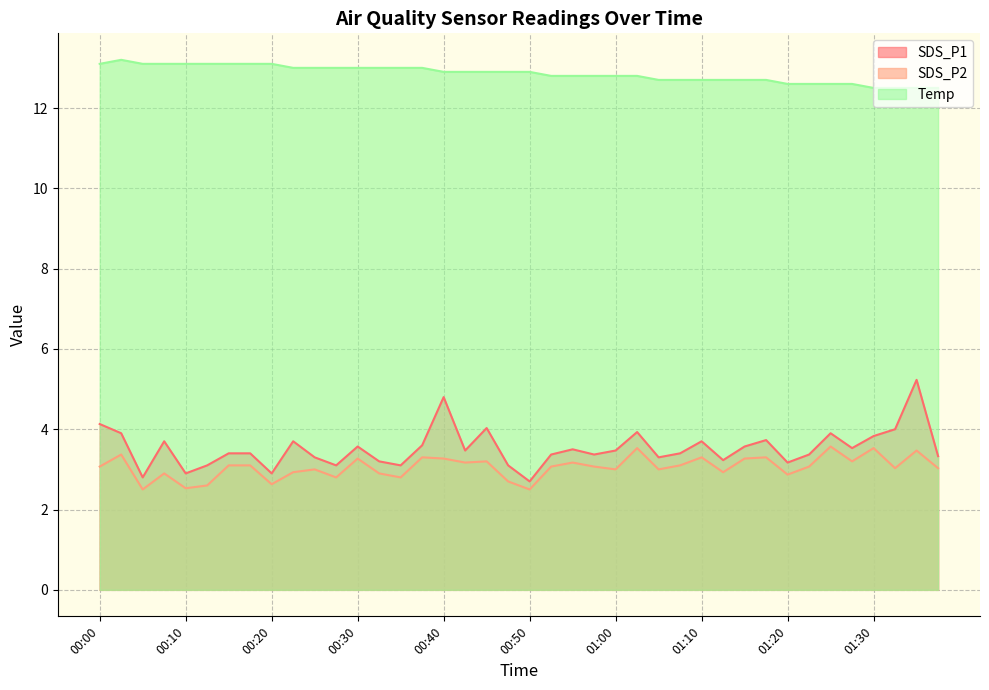

True or false: SDS_P2 and Temp intersect in this chart.

False